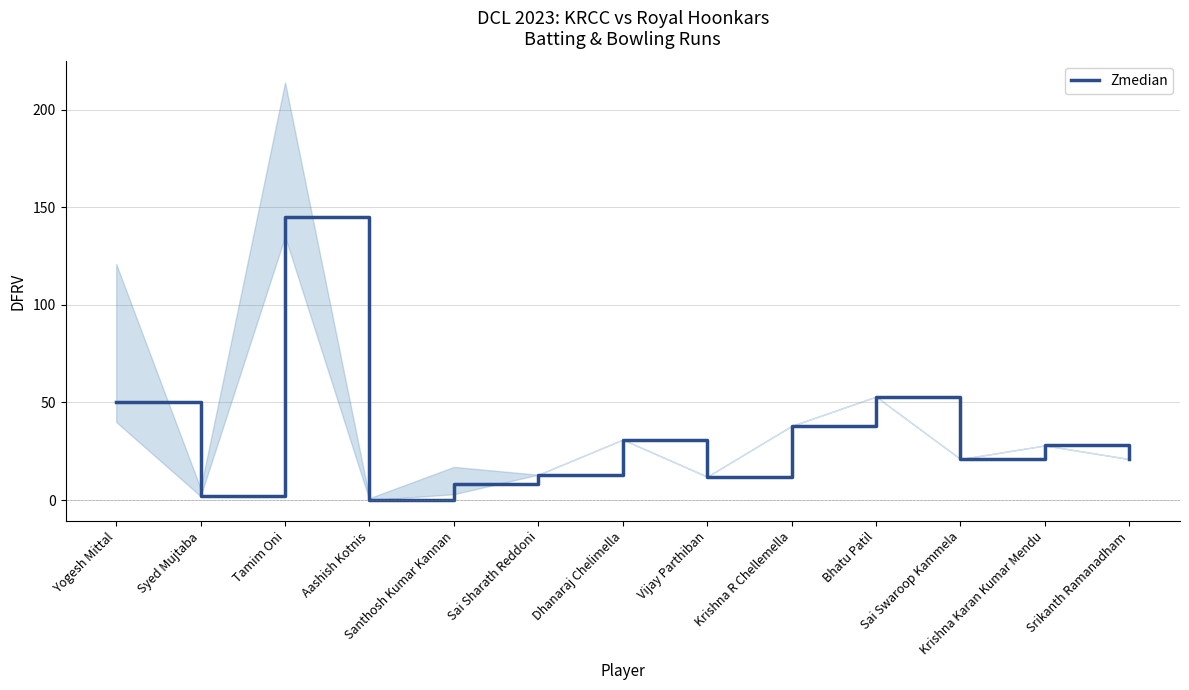

How many lines are shown in the chart?

1